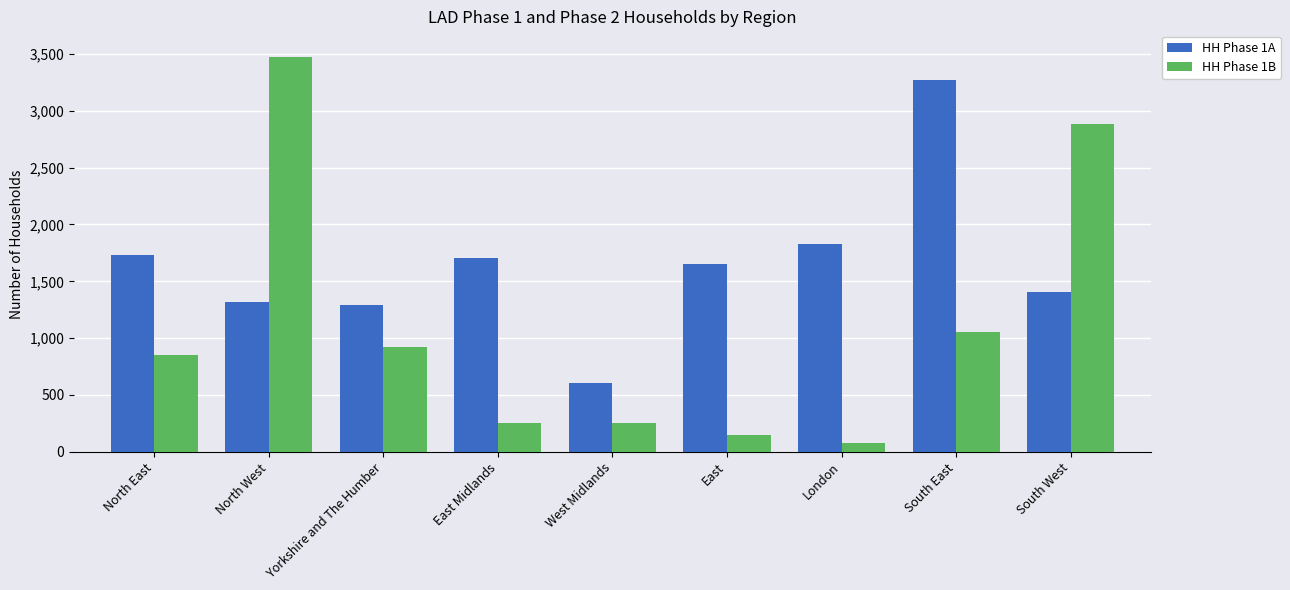

What is the total value across all series at North East?

2584